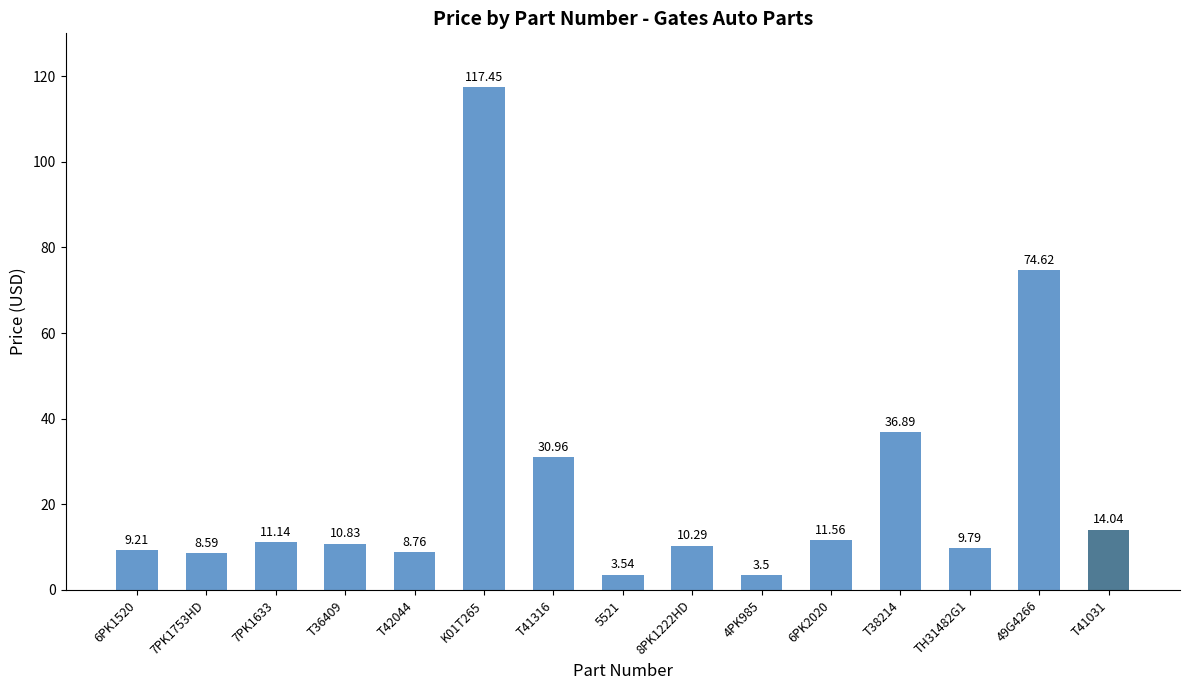

Reading left to right, extract all data points from this chart.

9.2	8.6	11.1	10.8	8.8	117.5	31.0	3.5	10.3	3.5	11.6	36.9	9.8	74.6	14.0